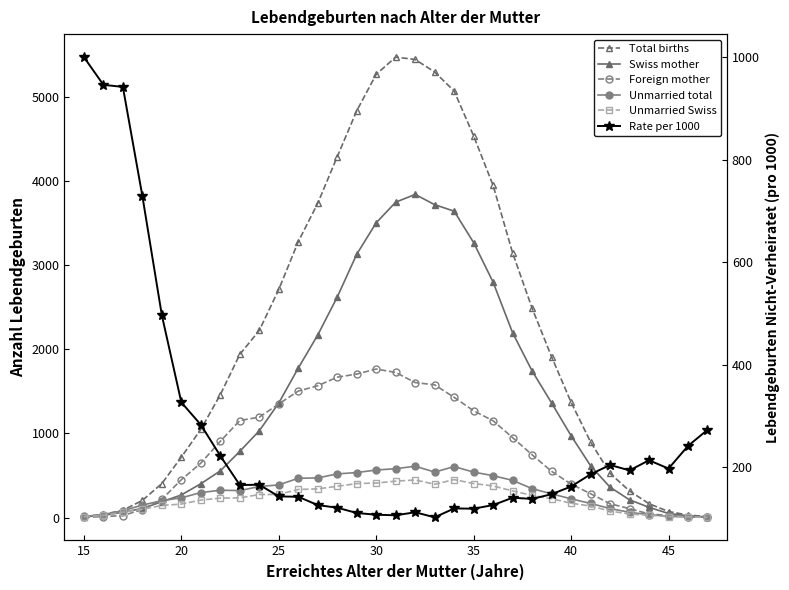

Reading right to left, extract all data points from this chart.

Total births: 11.0	29.0	71.0	164.0	315.0	524.0	898.0	1369.0	1909.0	2486.0	3143.0	3944.0	4533.0	5066.0	5292.0	5441.0	5469.0	5265.0	4831.0	4286.0	3733.0	3277.0	2709.0	2222.0	1938.0	1459.0	1047.0	717.0	403.0	203.0	86.0	37.0	12.0
Swiss mother: 6.0	20.0	48.0	121.0	210.0	360.0	615.0	972.0	1361.0	1741.0	2194.0	2795.0	3265.0	3639.0	3716.0	3838.0	3746.0	3501.0	3127.0	2619.0	2168.0	1775.0	1360.0	1030.0	786.0	554.0	401.0	268.0	187.0	108.0	63.0	26.0	10.0
Foreign mother: 5.0	9.0	23.0	43.0	105.0	164.0	283.0	397.0	548.0	745.0	949.0	1149.0	1268.0	1427.0	1576.0	1603.0	1723.0	1764.0	1704.0	1667.0	1565.0	1502.0	1349.0	1192.0	1152.0	905.0	646.0	449.0	216.0	95.0	23.0	11.0	2.0
Unmarried total: 3.0	7.0	14.0	35.0	61.0	107.0	167.0	222.0	281.0	343.0	441.0	497.0	539.0	605.0	540.0	609.0	580.0	564.0	534.0	518.0	470.0	466.0	387.0	368.0	320.0	324.0	296.0	234.0	200.0	148.0	81.0	35.0	12.0
Unmarried Swiss: 2.0	6.0	10.0	27.0	41.0	77.0	136.0	170.0	223.0	263.0	316.0	375.0	403.0	450.0	395.0	446.0	432.0	409.0	403.0	371.0	340.0	333.0	274.0	273.0	233.0	230.0	207.0	160.0	143.0	98.0	63.0	26.0	10.0
Rate per 1000: 272.7	241.4	197.2	213.4	193.7	204.2	186.0	162.2	147.2	138.0	140.3	126.0	118.9	119.4	102.0	111.9	106.0	107.1	110.5	120.9	125.9	142.2	142.9	165.6	165.1	222.1	282.7	326.4	496.3	729.1	941.9	946.0	1000.0